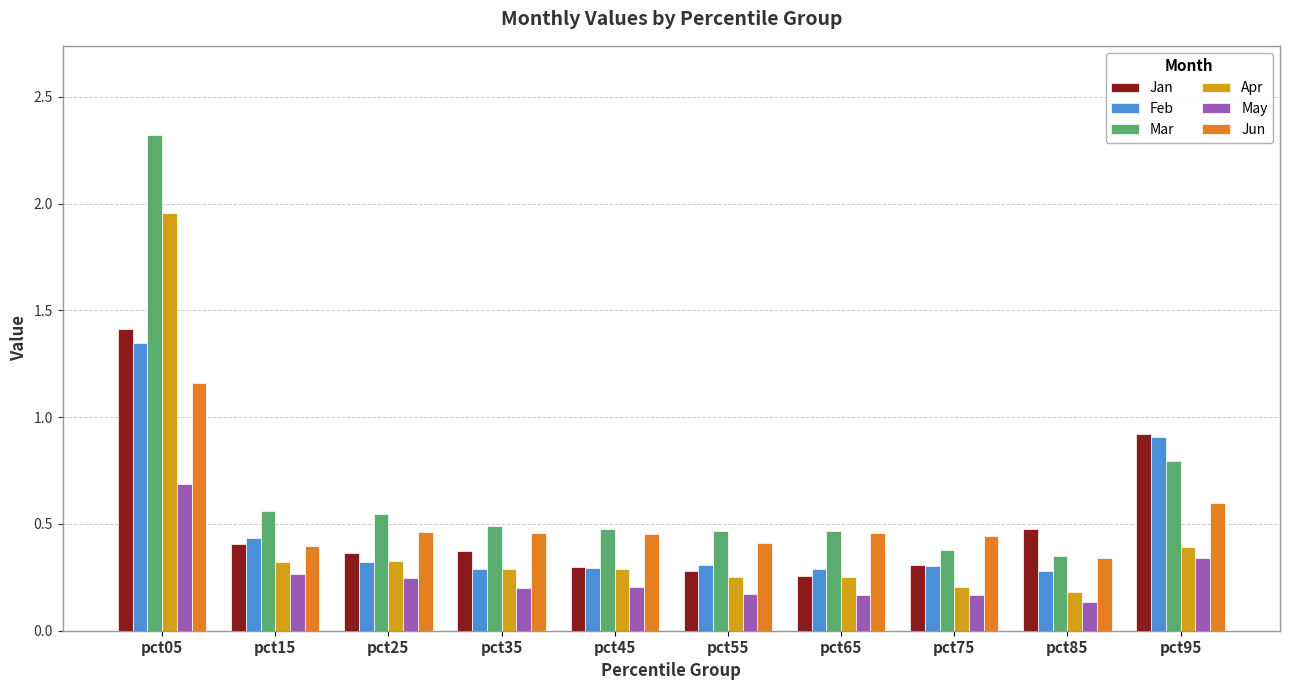

Which series has the largest range (max minus min)?

Mar